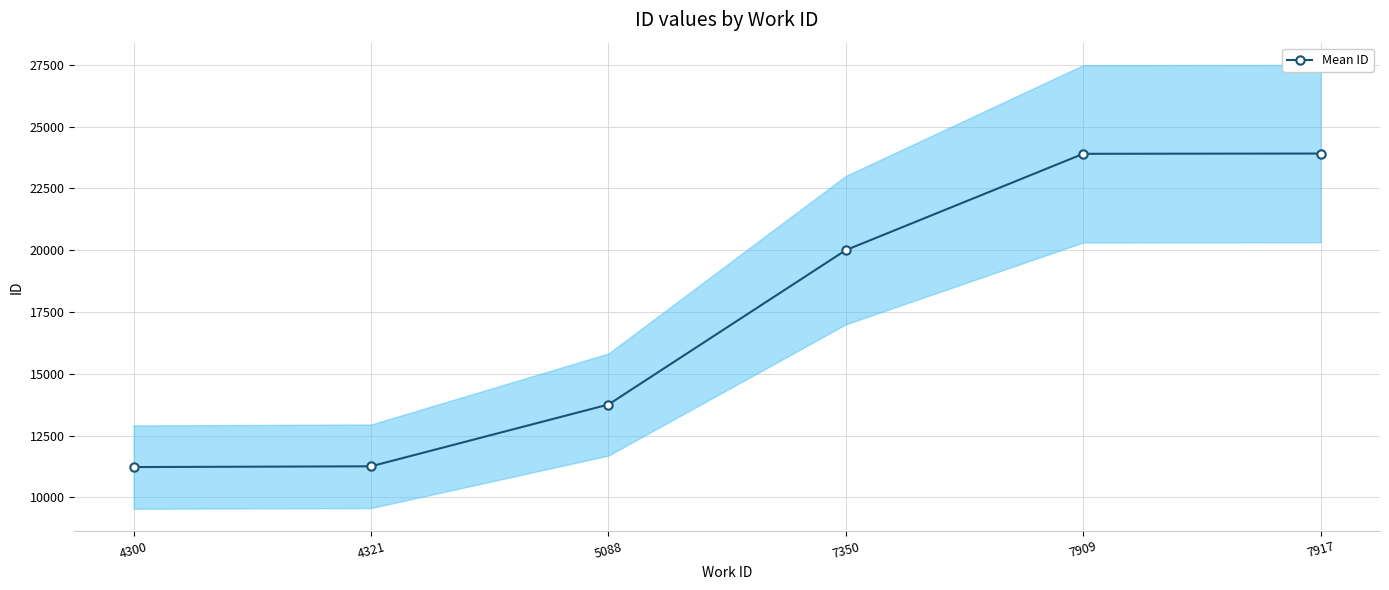

Reading left to right, list all the values displayed in this chart.

11229	11260	13758	20002	23897	23907